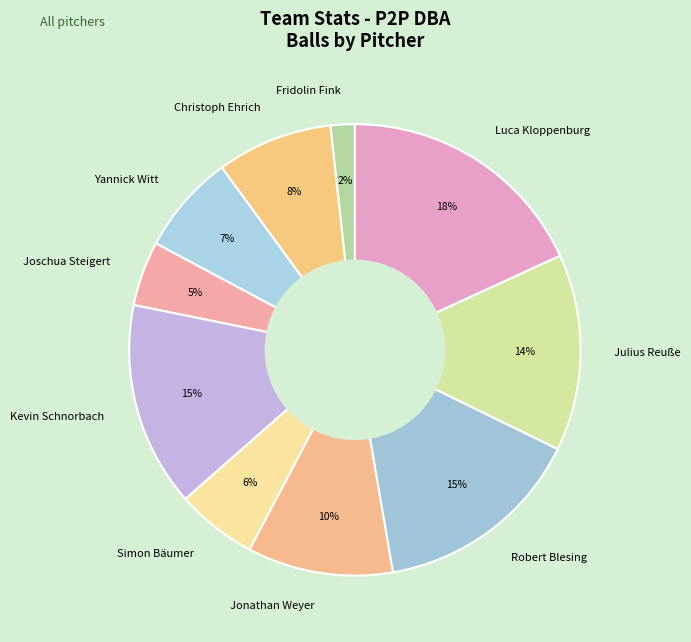

Count the number of slices in the pie.

10